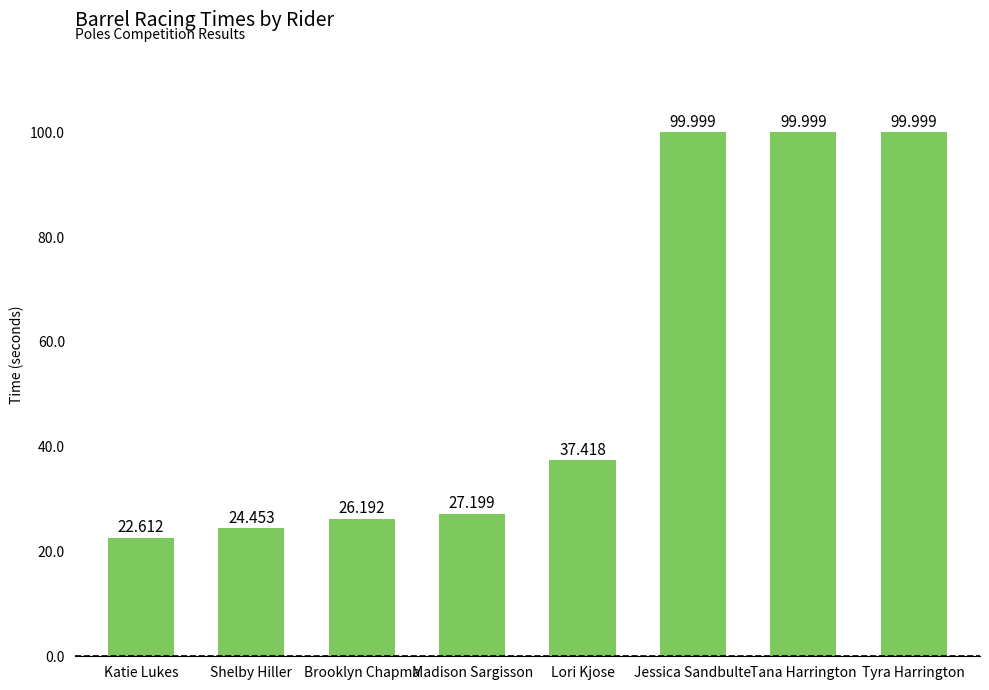

How many bars are there in total?

8